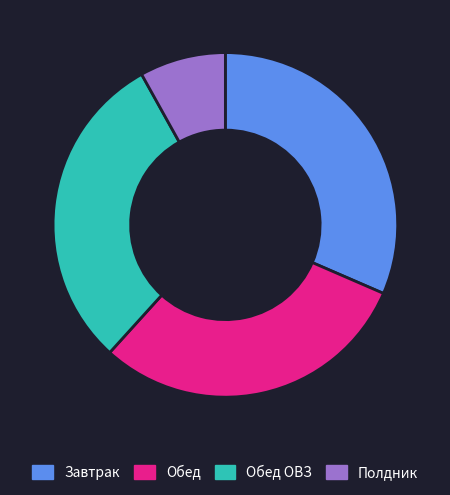

Is Обед ОВЗ the majority of the pie?

No